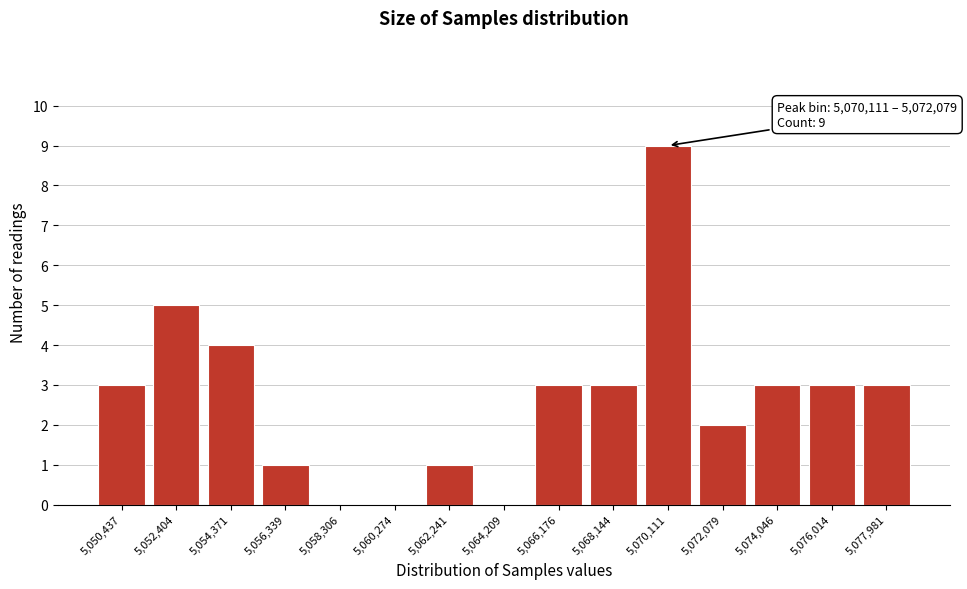

Reading left to right, extract all data points from this chart.

5,050,437=3	5,052,404=5	5,054,371=4	5,056,339=1	5,058,306=0	5,060,274=0	5,062,241=1	5,064,209=0	5,066,176=3	5,068,144=3	5,070,111=9	5,072,079=2	5,074,046=3	5,076,014=3	5,077,981=3